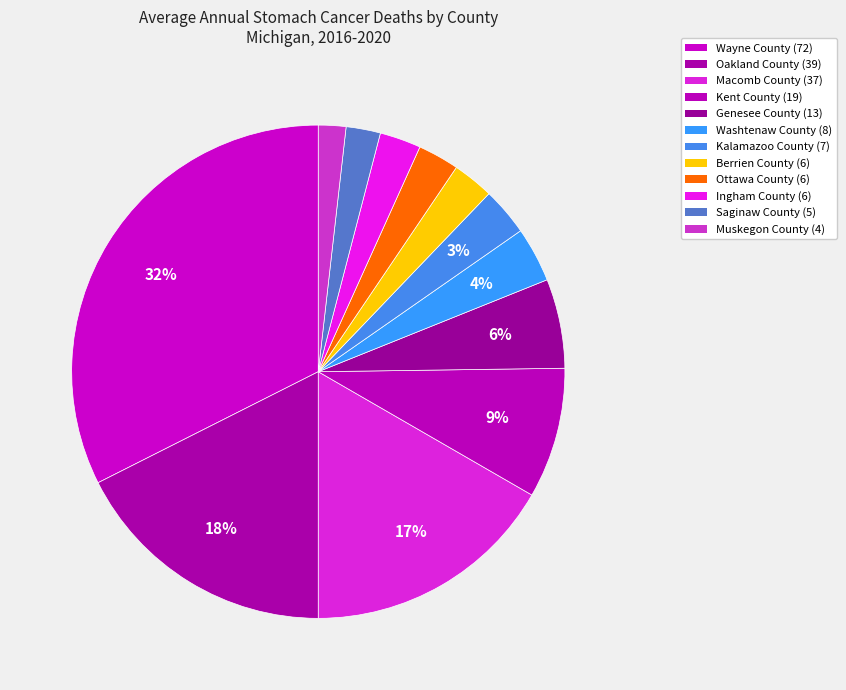

How many segments does this pie chart have?

12